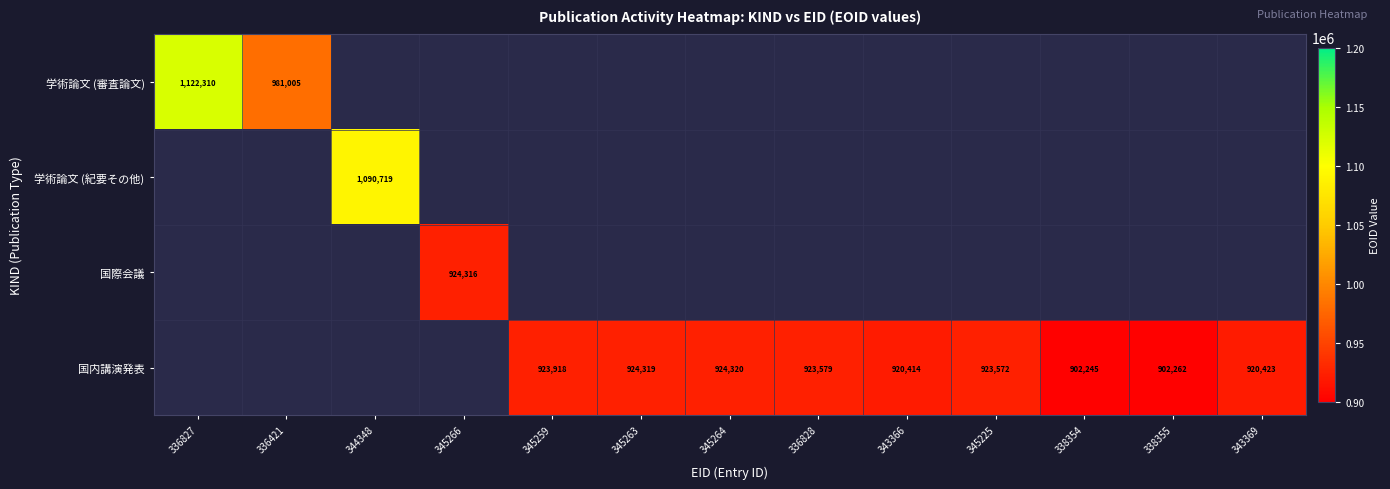

At how many categories does at least one series exceed 991831?

2